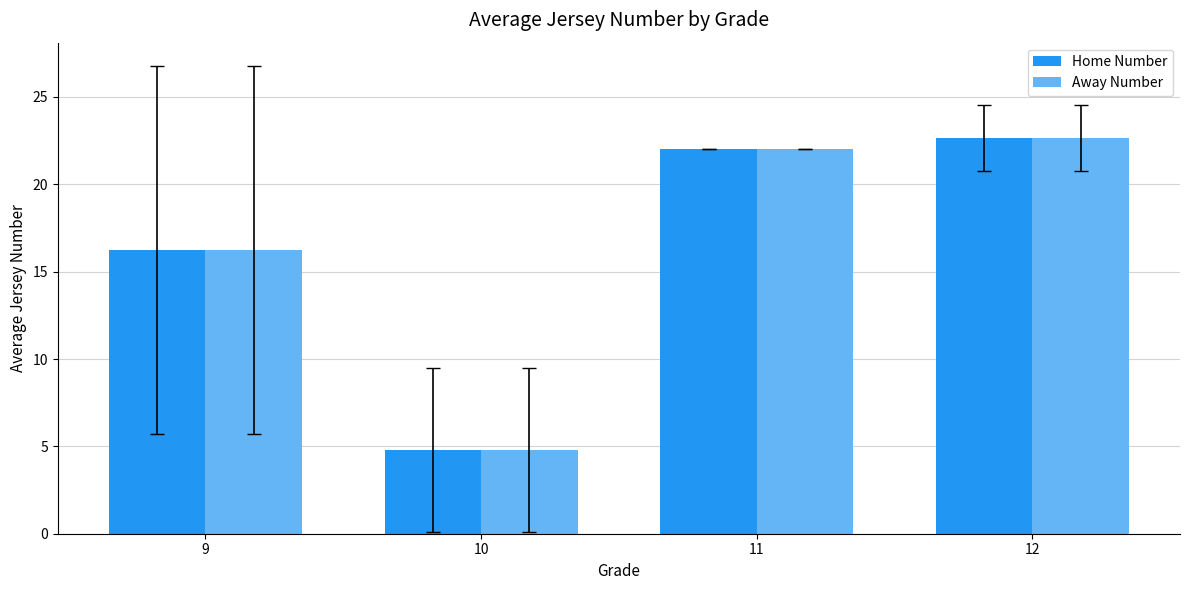

What is the sum of the Away Number values at 9 and 12?

38.9